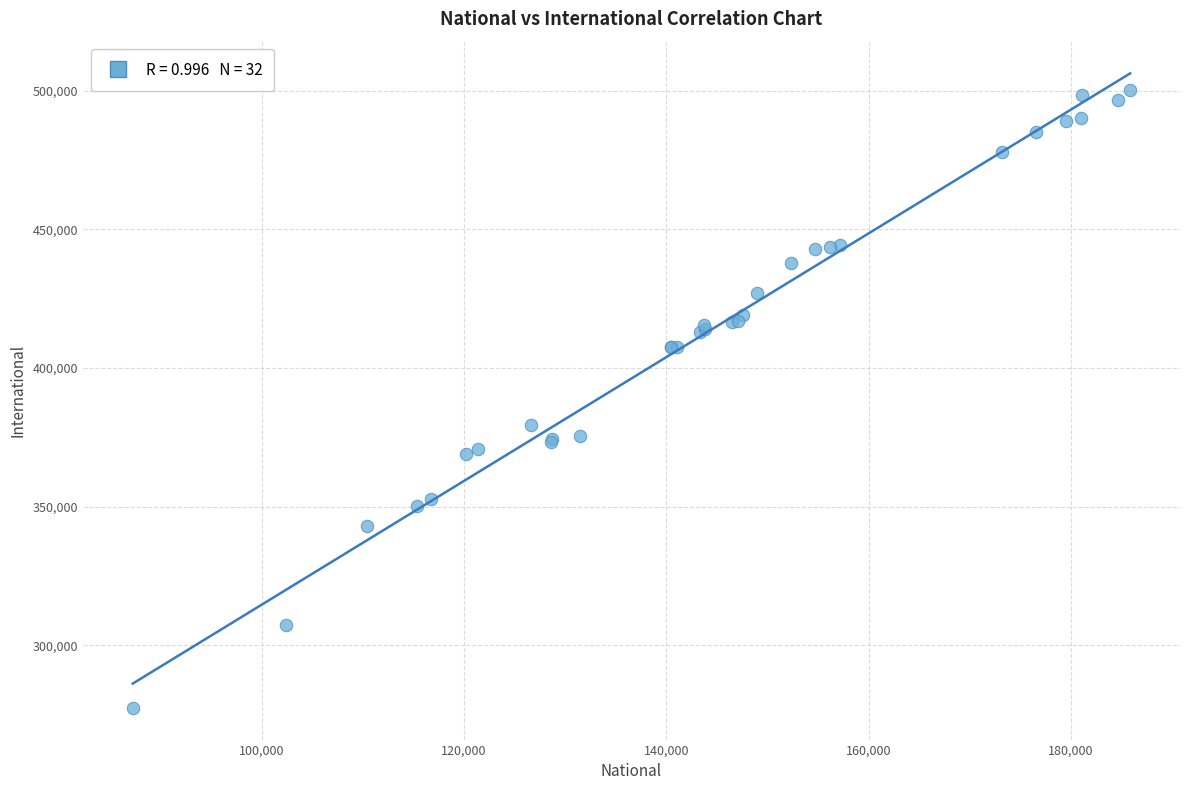

What Y value in the scatter plot is closest to 388918?

379608